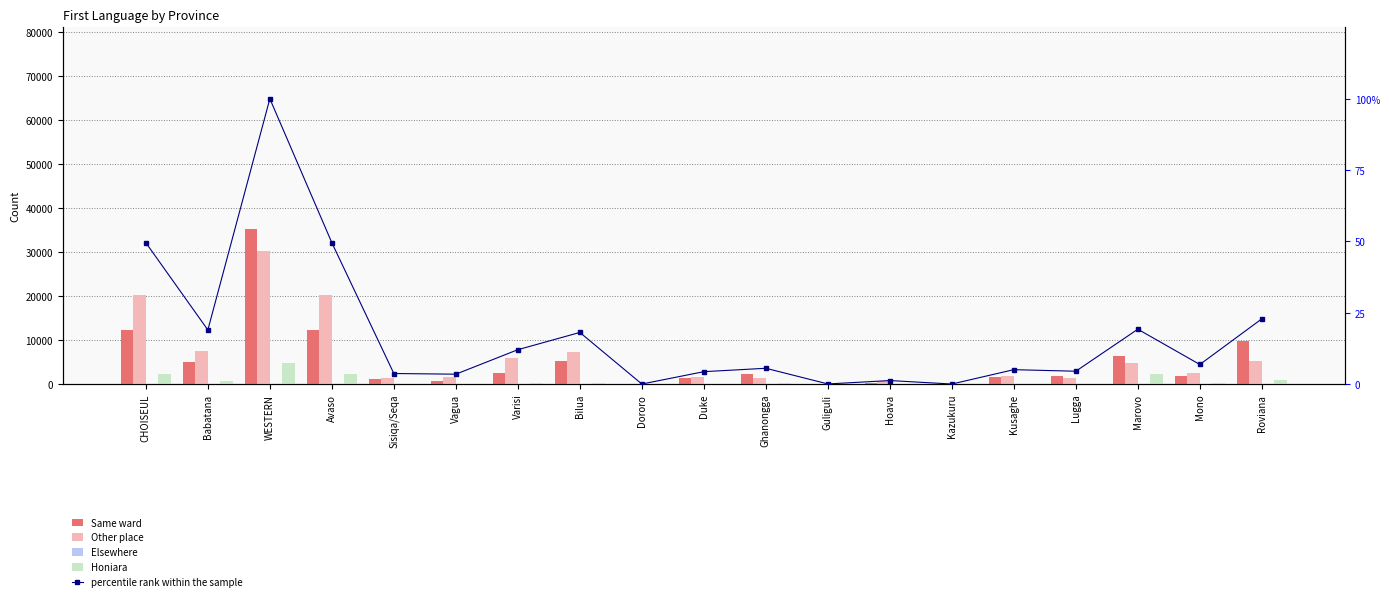

How many series are shown in this chart?

5